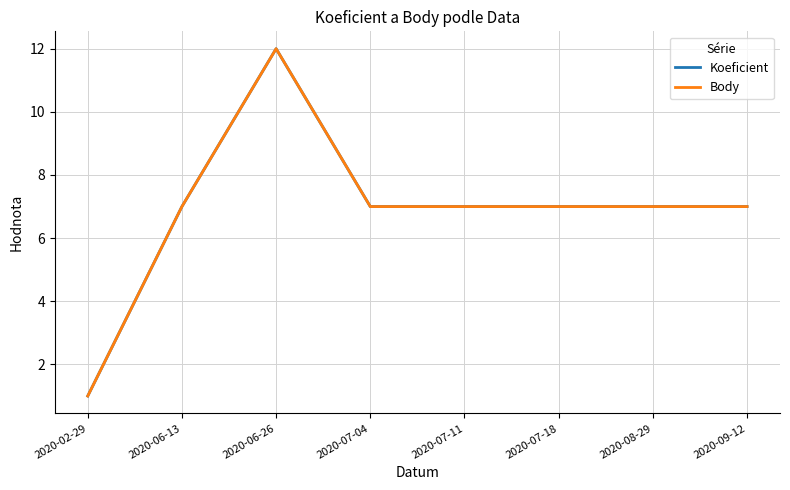

How many interior local peaks does the Body series have?

1